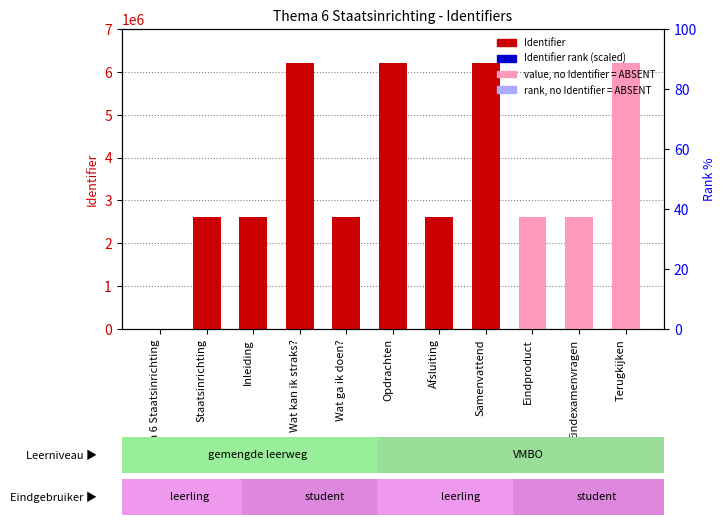

Where is Identifier (main) nearest to the value 3100046?

Eindexamenvragen